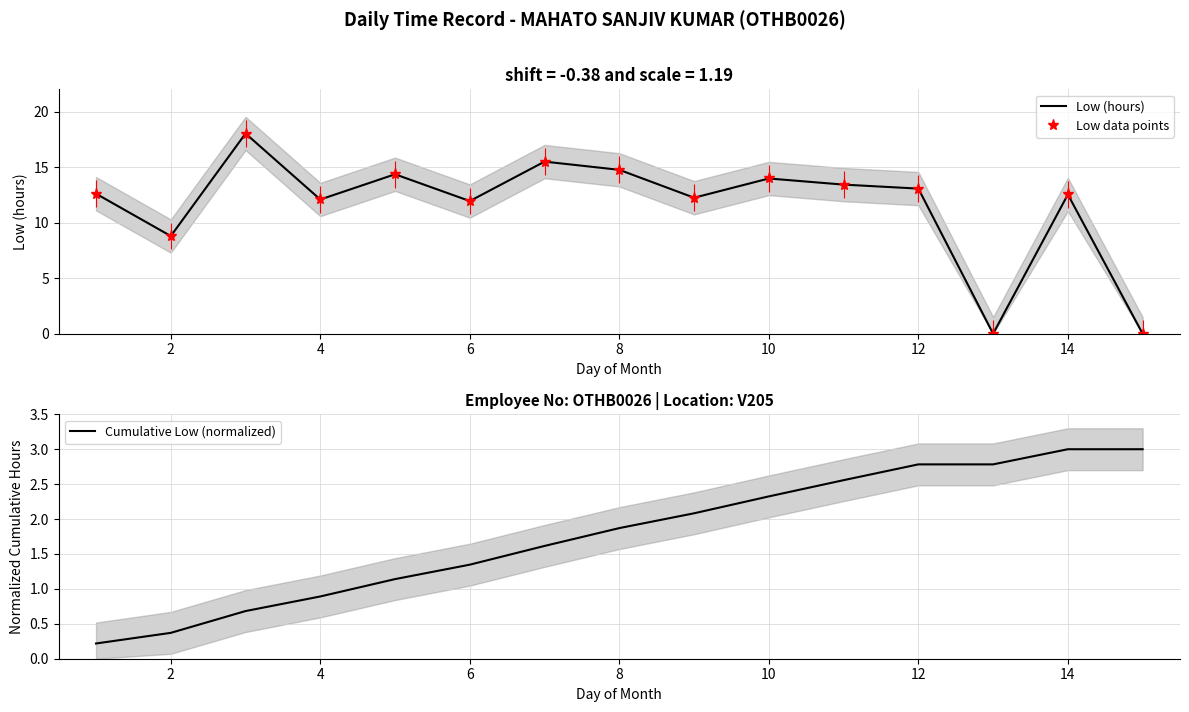

What is the maximum value for Low data points?

18.0